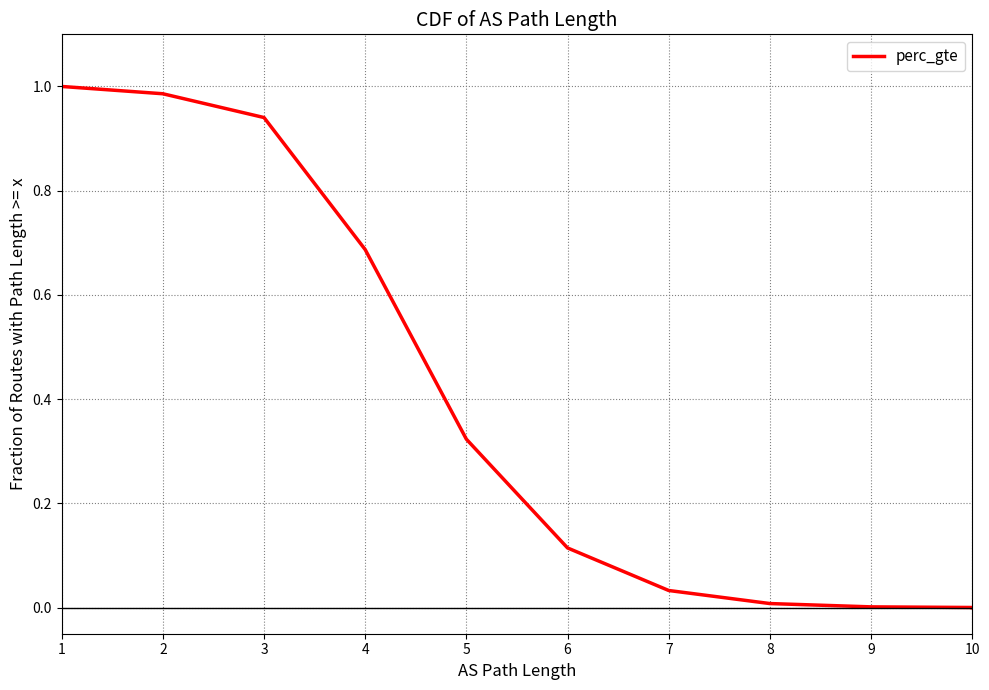

At which category does the chart reach its peak across all series?

1